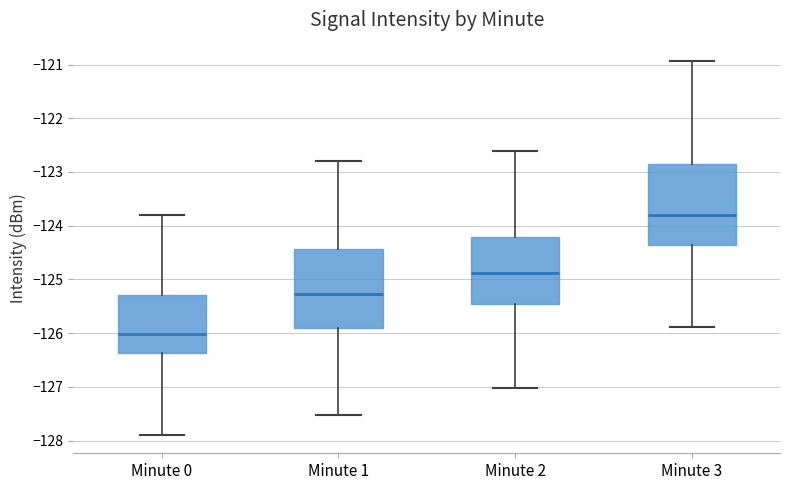

Reading left to right, read every box against the y-axis: the position of its median line, the range the box covers, and the ends of its whiskers. The values are not printed on the chart, so give them approximately, as read against the axis.

Minute 0: median -126.0, box -126.4 to -125.3, whiskers -127.9 to -123.8
Minute 1: median -125.3, box -125.9 to -124.4, whiskers -127.5 to -122.8
Minute 2: median -124.9, box -125.5 to -124.2, whiskers -127.0 to -122.6
Minute 3: median -123.8, box -124.4 to -122.8, whiskers -125.9 to -120.9